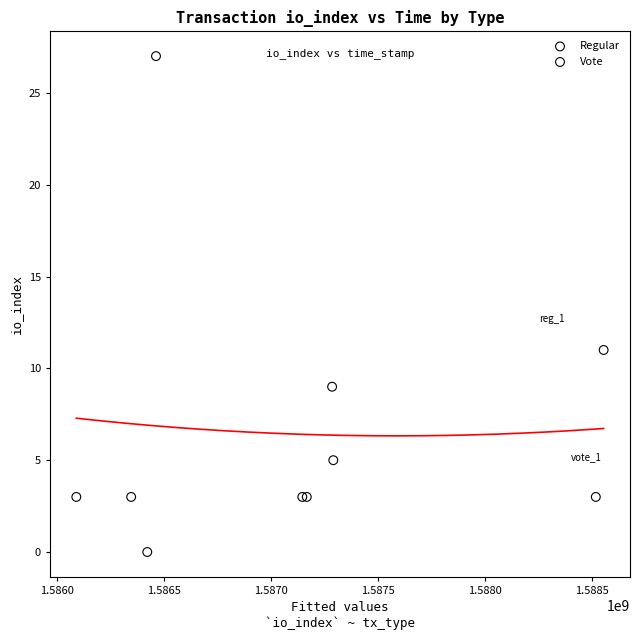

Which series contains the highest Y value?

Regular